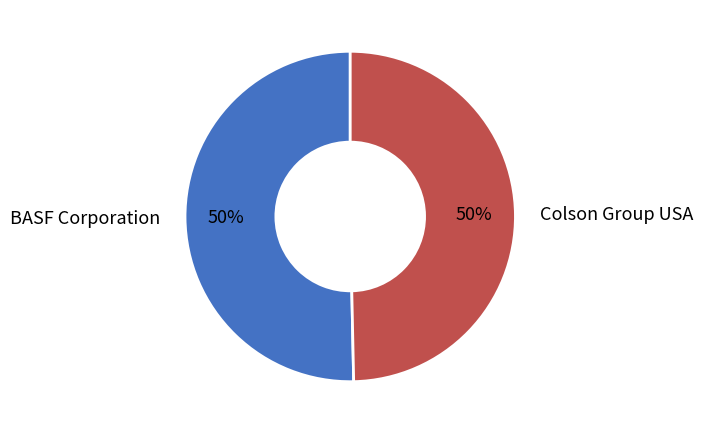

To the nearest percent, what is the combined percentage of BASF Corporation and Colson Group USA?

100%